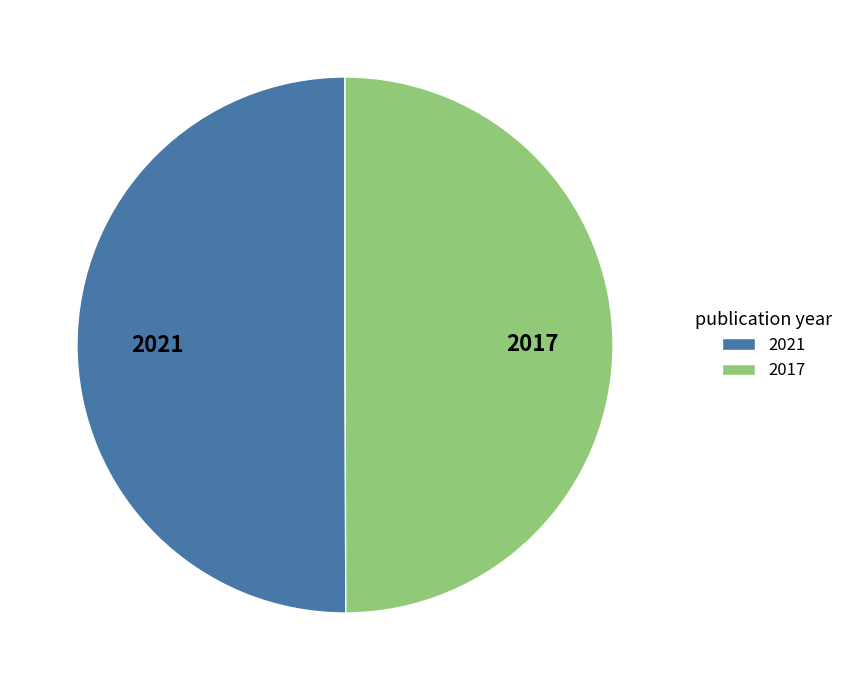

Combined, do 2021 and 2017 account for over 50%?

Yes